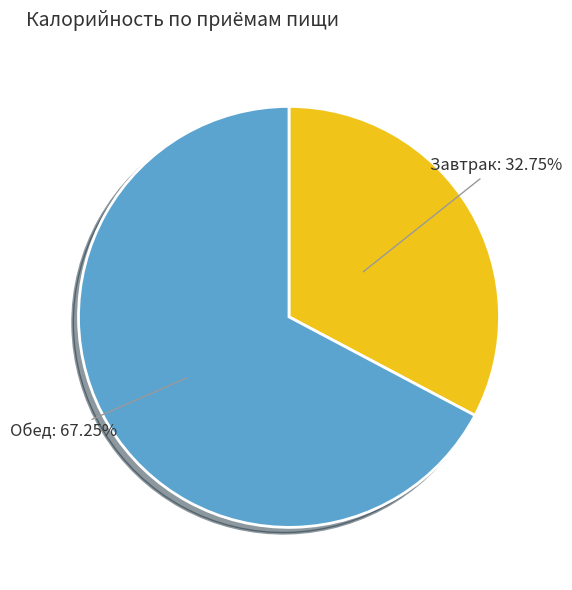

Rank the categories by value from highest to lowest.

Обед, Завтрак